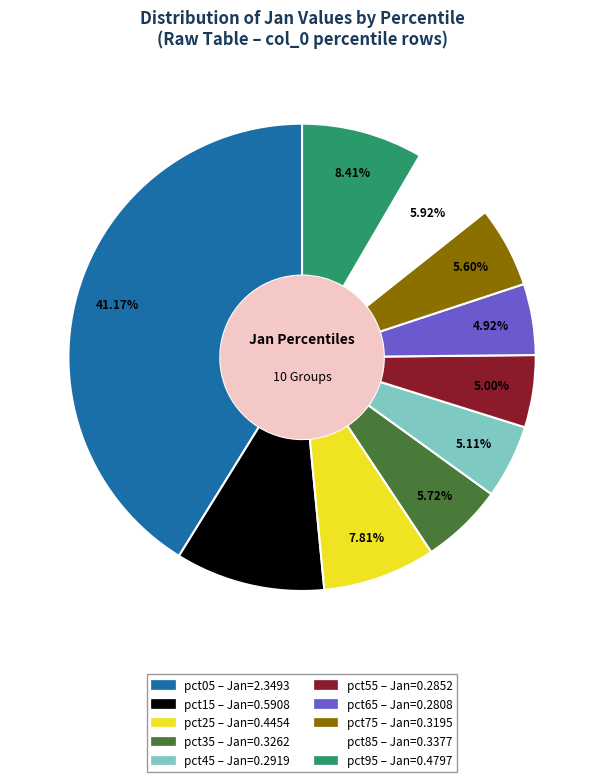

To the nearest percent, what is the difference between the largest and smallest slice percentages?

36%